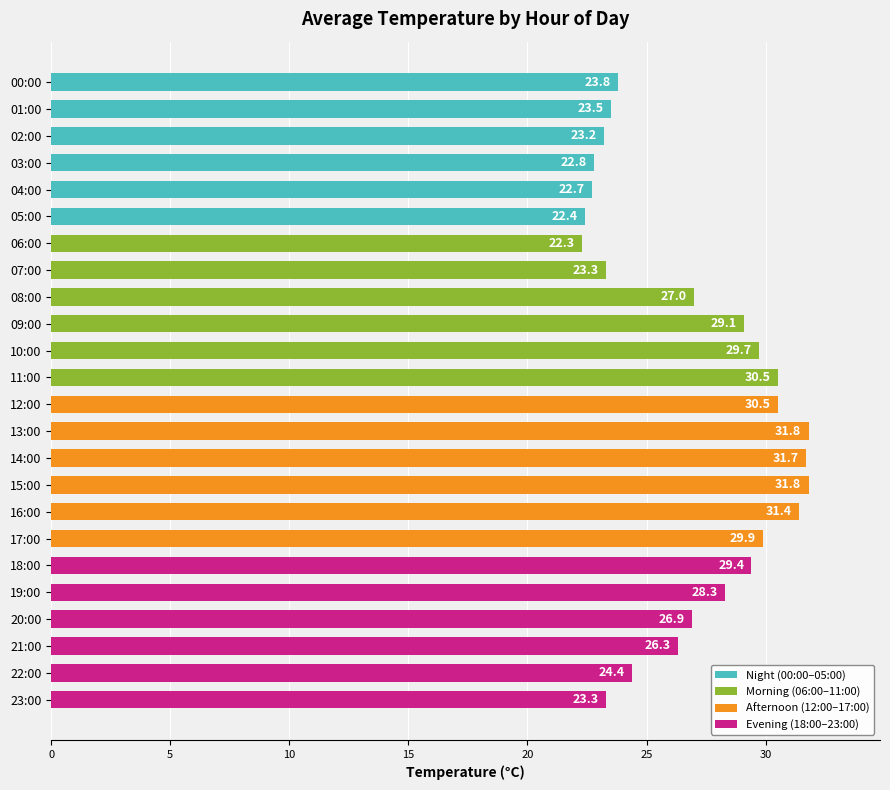

Between 04:00 and 03:00, which is larger?

03:00